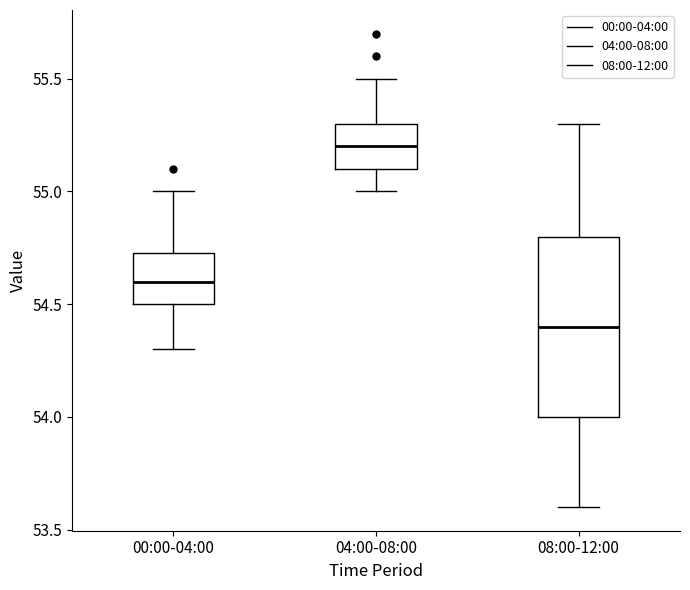

Where is the lower edge of the box for 08:00-12:00 on the y-axis? The values are not printed on the chart, so give them approximately, as read against the axis.

54.00